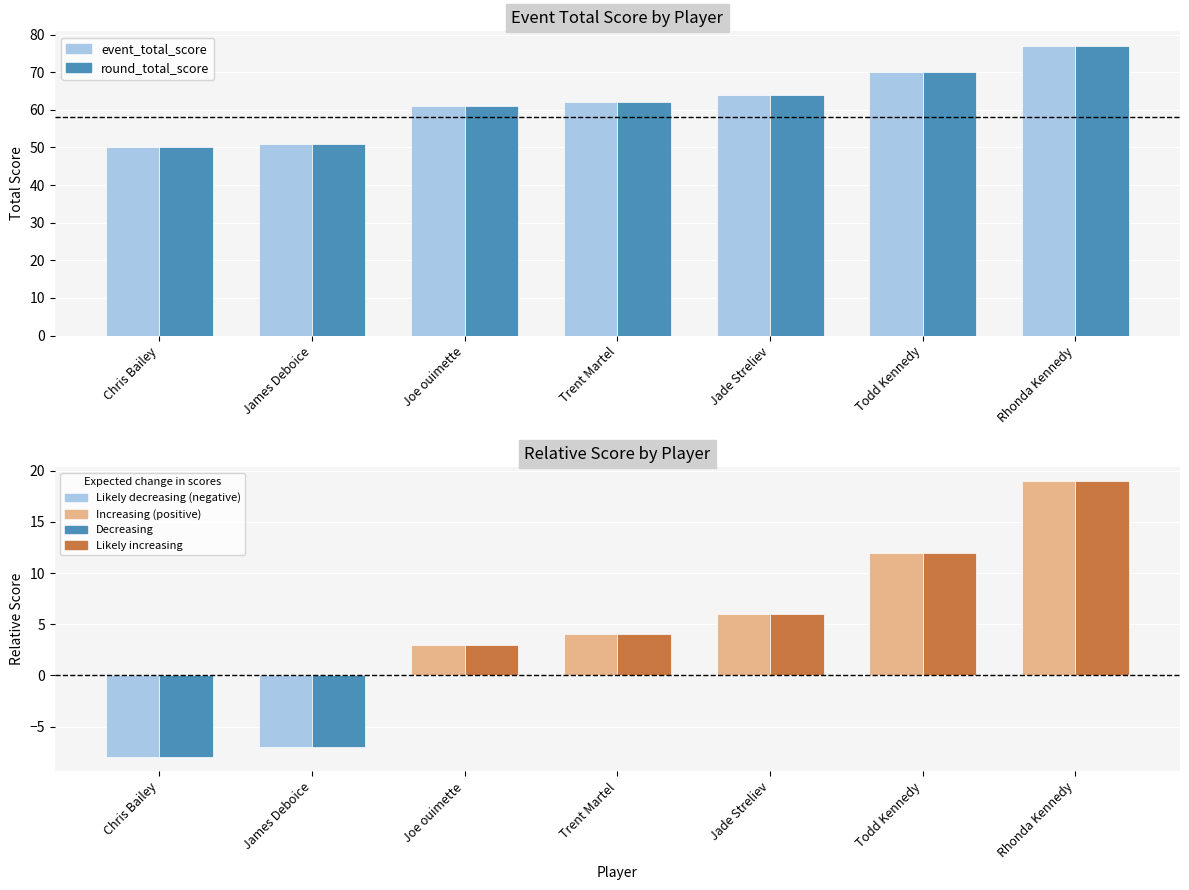

Which has a higher value, Trent Martel or Rhonda Kennedy?

Rhonda Kennedy